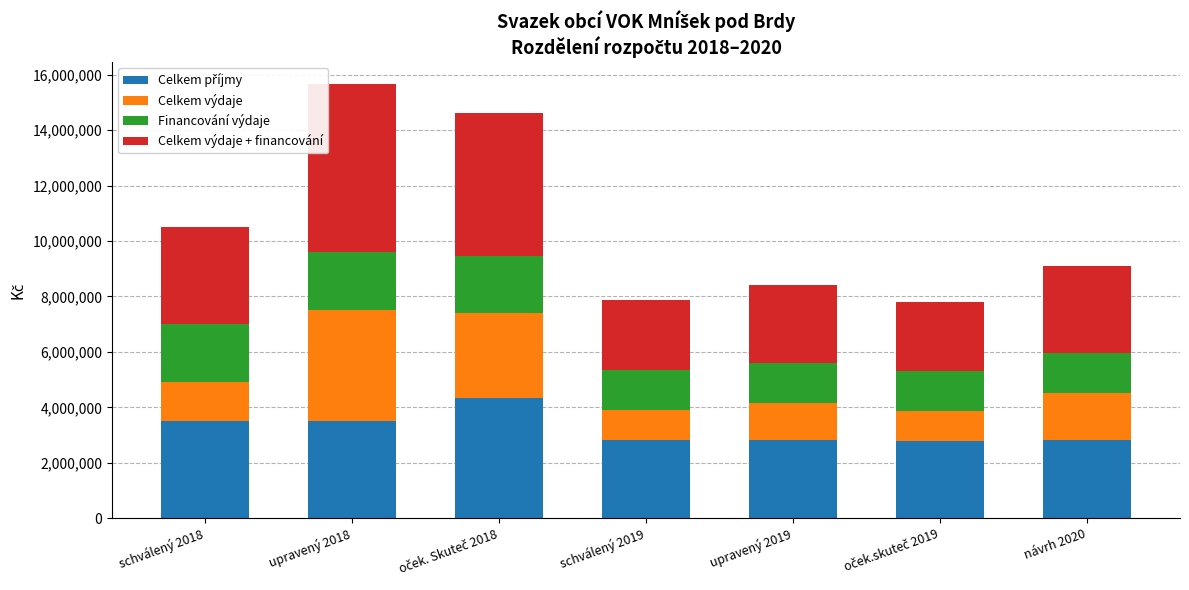

What is the total value across all series at schválený 2019?

7871551